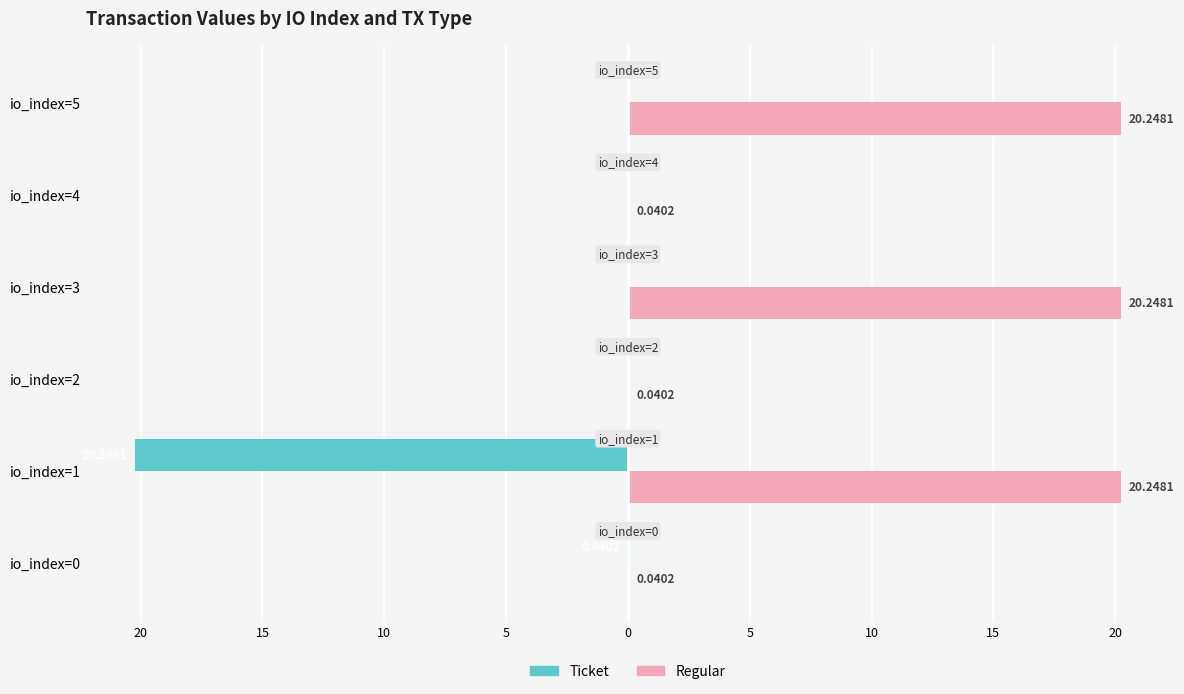

What are all the series names shown in the legend?

Ticket, Regular